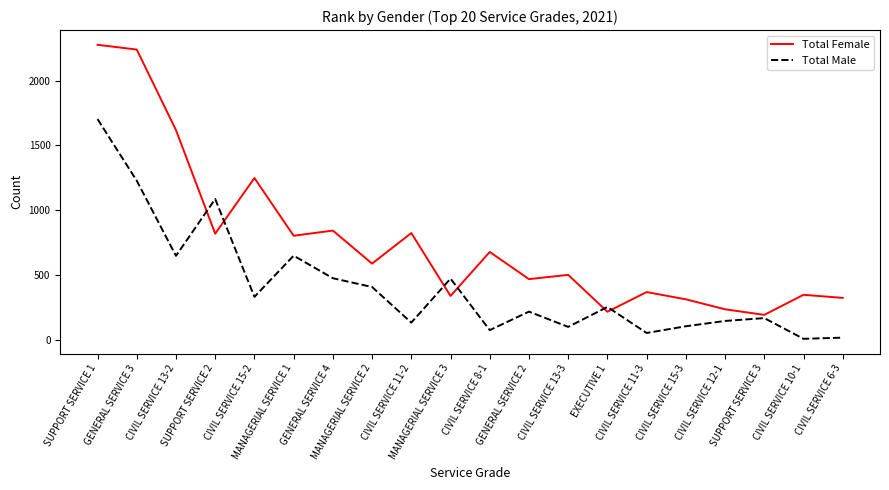

What is the maximum value shown in the chart?

2277